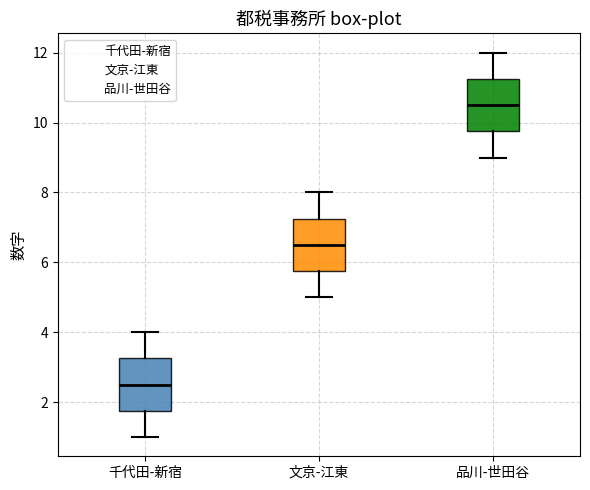

Reading left to right, read every box against the y-axis: the position of its median line, the range the box covers, and the ends of its whiskers. The values are not printed on the chart, so give them approximately, as read against the axis.

千代田-新宿: median 2.6, box 1.8 to 3.2, whiskers 1.0 to 4.0
文京-江東: median 6.6, box 5.8 to 7.2, whiskers 5.0 to 8.0
品川-世田谷: median 10.6, box 9.8 to 11.2, whiskers 9.0 to 12.0